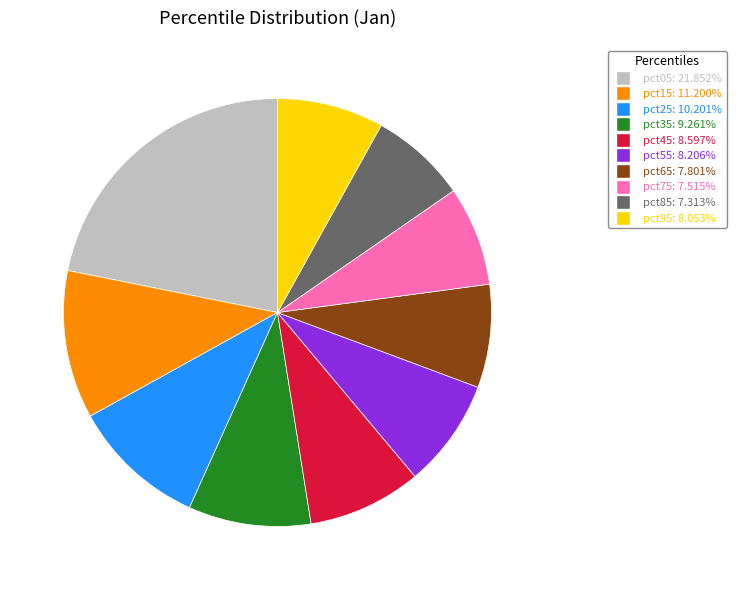

Approximately how many times larger is the value at pct05 compared to pct65?

2.8